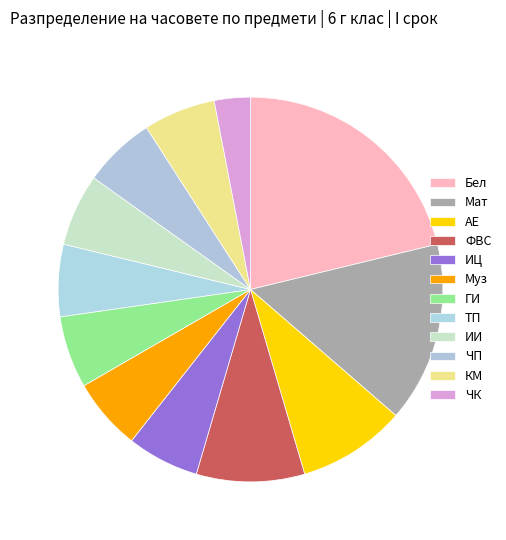

Count the number of slices in the pie.

12